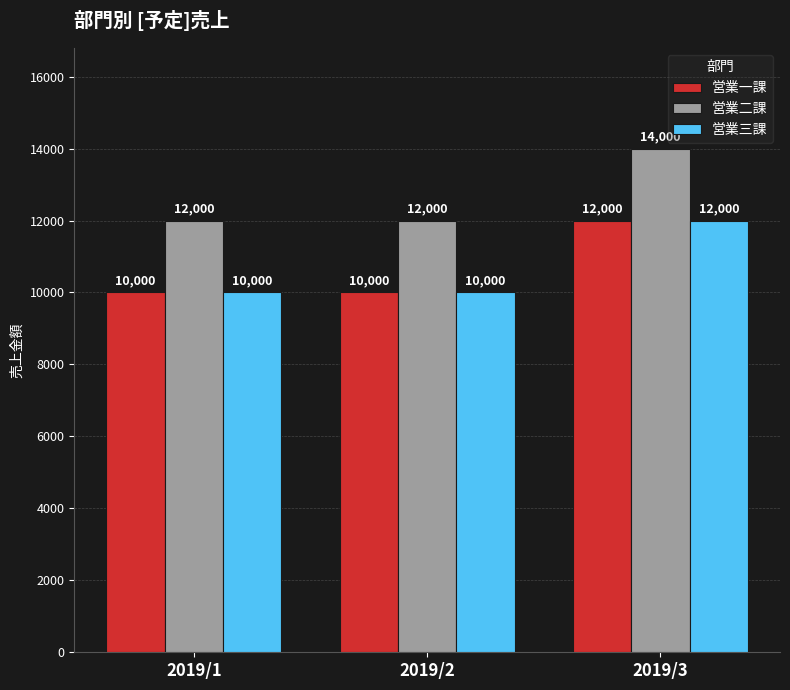

What is the spread (max minus min) of values at 2019/1?

2000